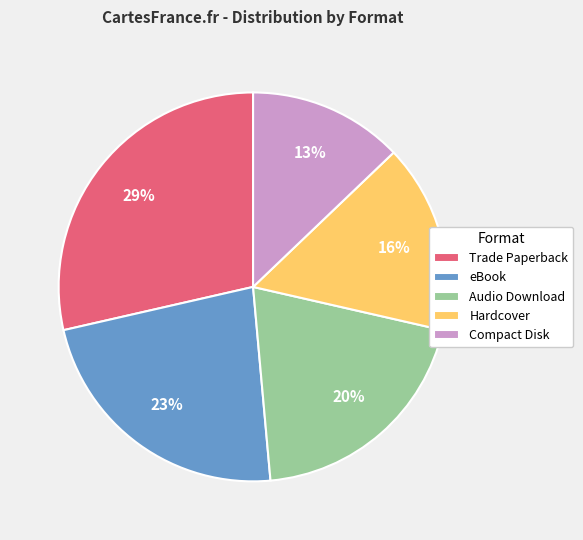

What is the ratio of the value at Audio Download to the value at eBook?

0.9